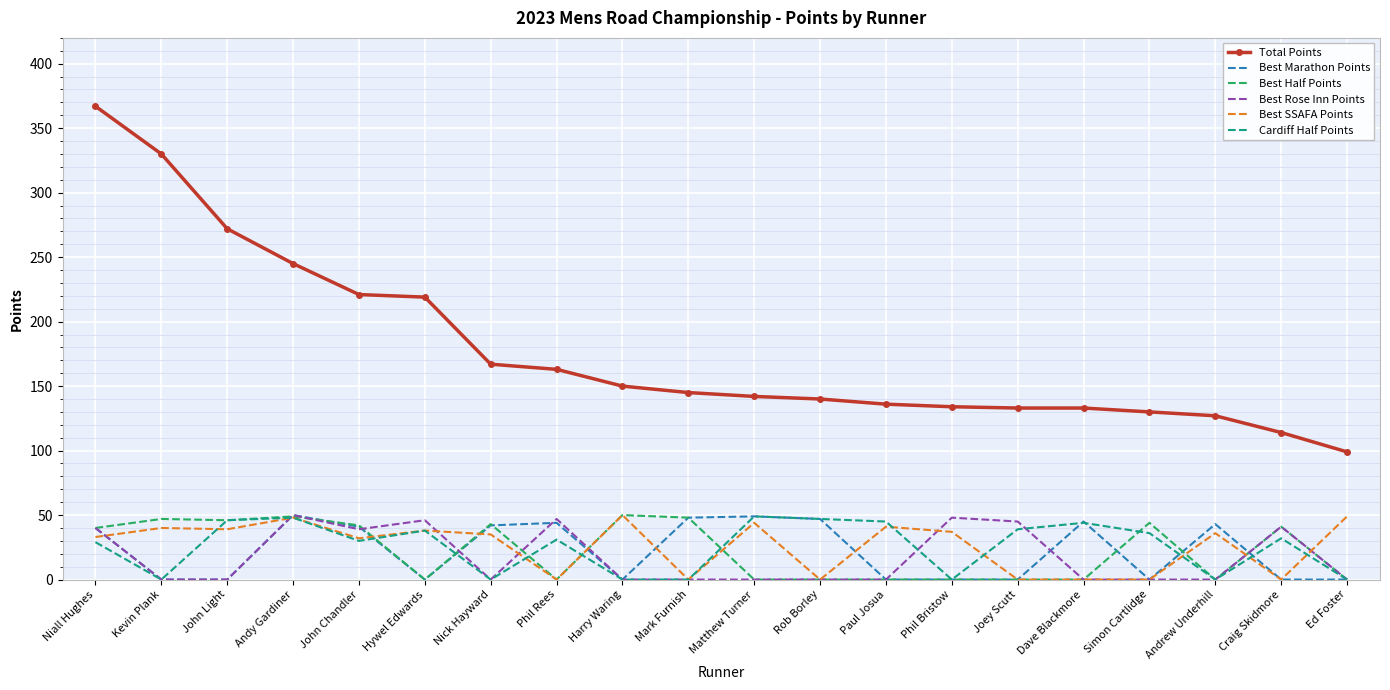

What is the sum of all Best Rose Inn Points values?

356